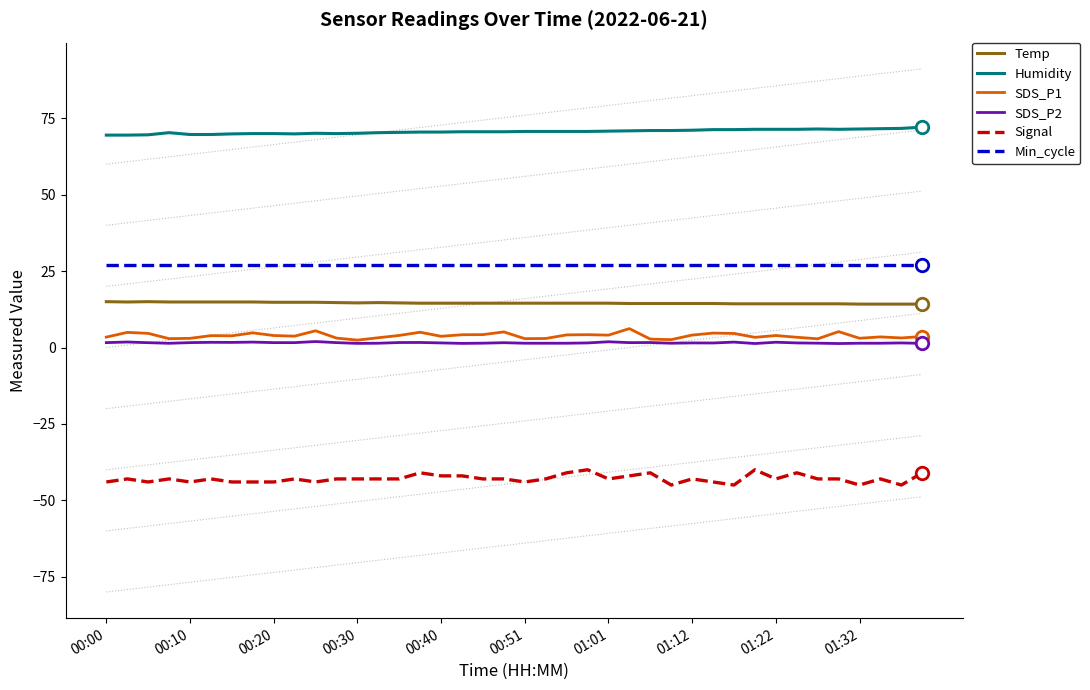

Reading left to right, extract all data points from this chart.

Temp: 15.0	14.9	15.0	14.9	14.9	14.9	14.9	14.9	14.8	14.8	14.8	14.7	14.6	14.7	14.6	14.5	14.5	14.5	14.5	14.5	14.5	14.5	14.5	14.5	14.5	14.4	14.4	14.4	14.4	14.4	14.3	14.3	14.3	14.3	14.3	14.3	14.2	14.2	14.2	14.2
Humidity: 69.5	69.5	69.6	70.3	69.7	69.7	69.9	70.0	70.0	69.9	70.1	70.0	70.1	70.3	70.4	70.5	70.5	70.6	70.6	70.6	70.7	70.7	70.7	70.7	70.8	70.9	71.0	71.0	71.1	71.3	71.3	71.4	71.4	71.4	71.5	71.4	71.5	71.6	71.7	72.1
SDS_P1: 3.4	5.0	4.6	2.9	3.0	3.9	3.8	4.8	3.9	3.7	5.5	3.1	2.4	3.2	4.0	5.0	3.7	4.2	4.2	5.1	2.9	3.0	4.1	4.2	4.0	6.2	2.8	2.6	4.1	4.7	4.6	3.3	3.9	3.4	2.9	5.2	3.0	3.5	3.1	3.6
SDS_P2: 1.6	1.8	1.6	1.4	1.6	1.7	1.7	1.8	1.6	1.6	1.9	1.6	1.4	1.4	1.6	1.6	1.5	1.4	1.4	1.6	1.4	1.4	1.4	1.5	1.9	1.6	1.6	1.4	1.5	1.5	1.8	1.3	1.7	1.5	1.4	1.3	1.4	1.4	1.5	1.4
Signal: -44.0	-43.0	-44.0	-43.0	-44.0	-43.0	-44.0	-44.0	-44.0	-43.0	-44.0	-43.0	-43.0	-43.0	-43.0	-41.0	-42.0	-42.0	-43.0	-43.0	-44.0	-43.0	-41.0	-40.0	-43.0	-42.0	-41.0	-45.0	-43.0	-44.0	-45.0	-40.0	-43.0	-41.0	-43.0	-43.0	-45.0	-43.0	-45.0	-41.0
Min_cycle: 27.0	27.0	27.0	27.0	27.0	27.0	27.0	27.0	27.0	27.0	27.0	27.0	27.0	27.0	27.0	27.0	27.0	27.0	27.0	27.0	27.0	27.0	27.0	27.0	27.0	27.0	27.0	27.0	27.0	27.0	27.0	27.0	27.0	27.0	27.0	27.0	27.0	27.0	27.0	27.0